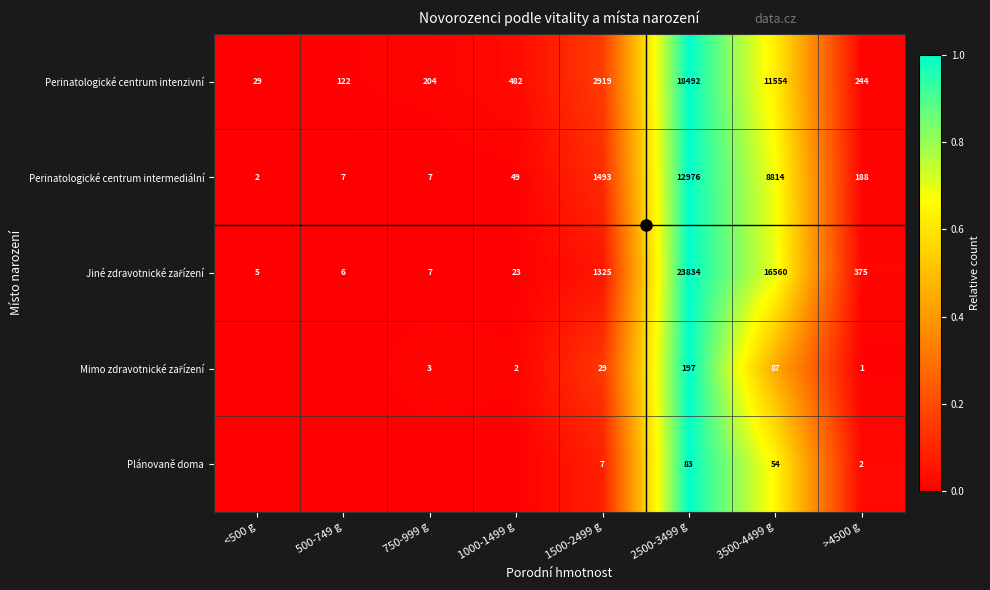

What is the approximate value of Perinatologické centrum intermediální at >4500 g, to the nearest 100?

200